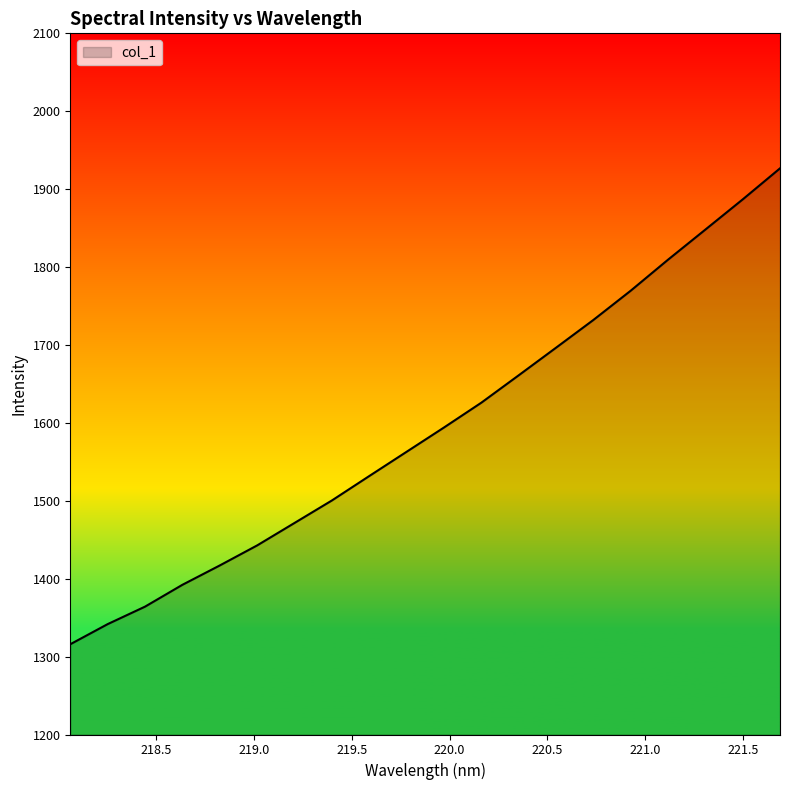

What is the maximum value shown in the chart?

1926.7